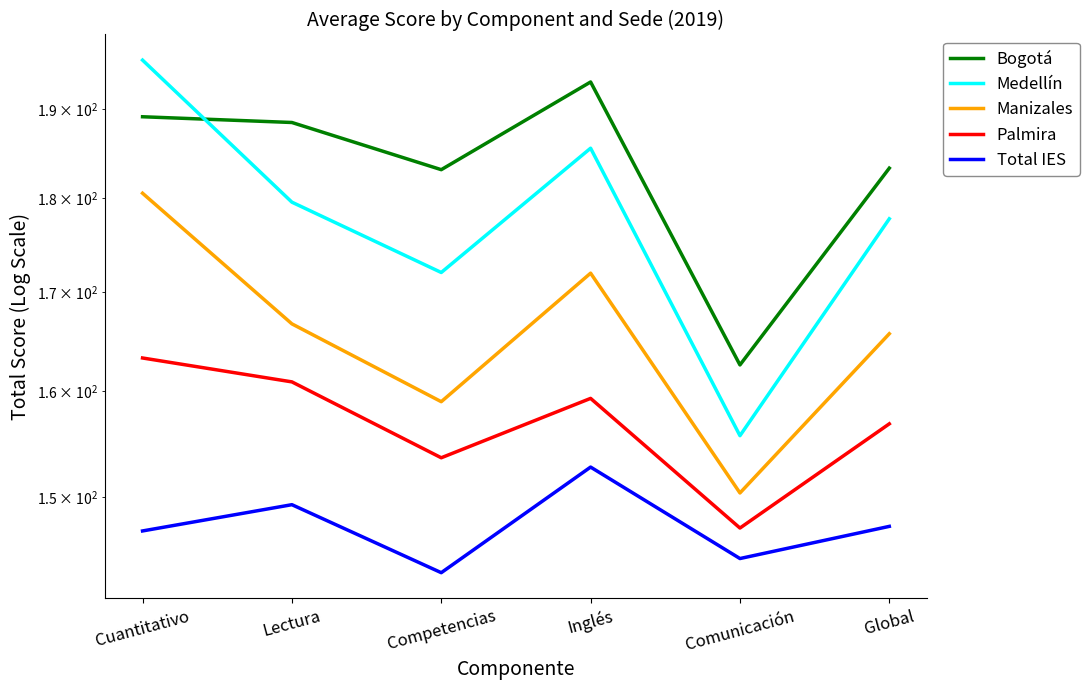

List the series in order of their overall mean, lowest first.

Total IES, Palmira, Manizales, Medellín, Bogotá